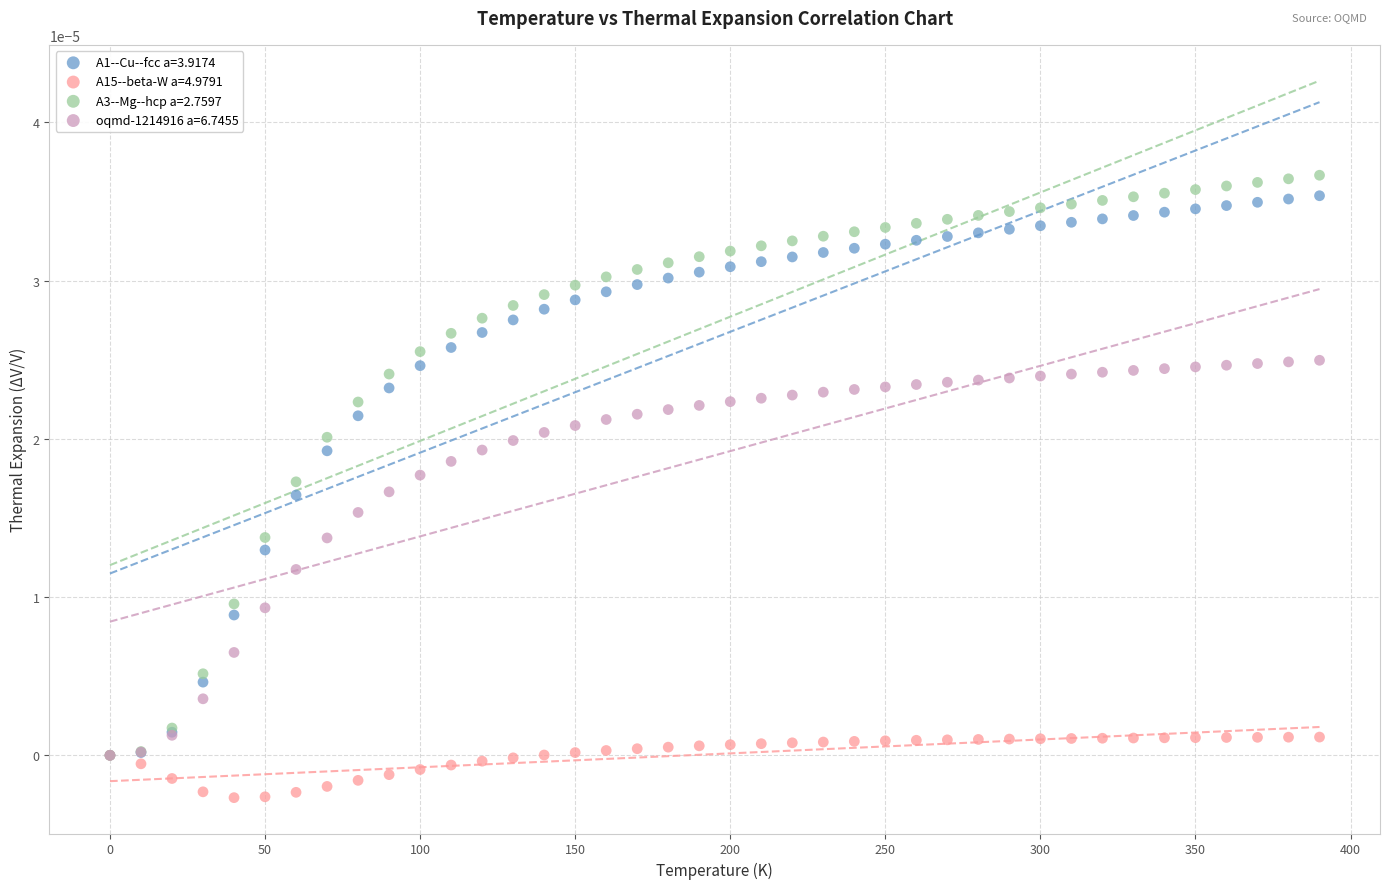

What are all the series names shown in the legend?

A1--Cu--fcc a=3.9174, A15--beta-W a=4.9791, A3--Mg--hcp a=2.7597, oqmd-1214916 a=6.7455